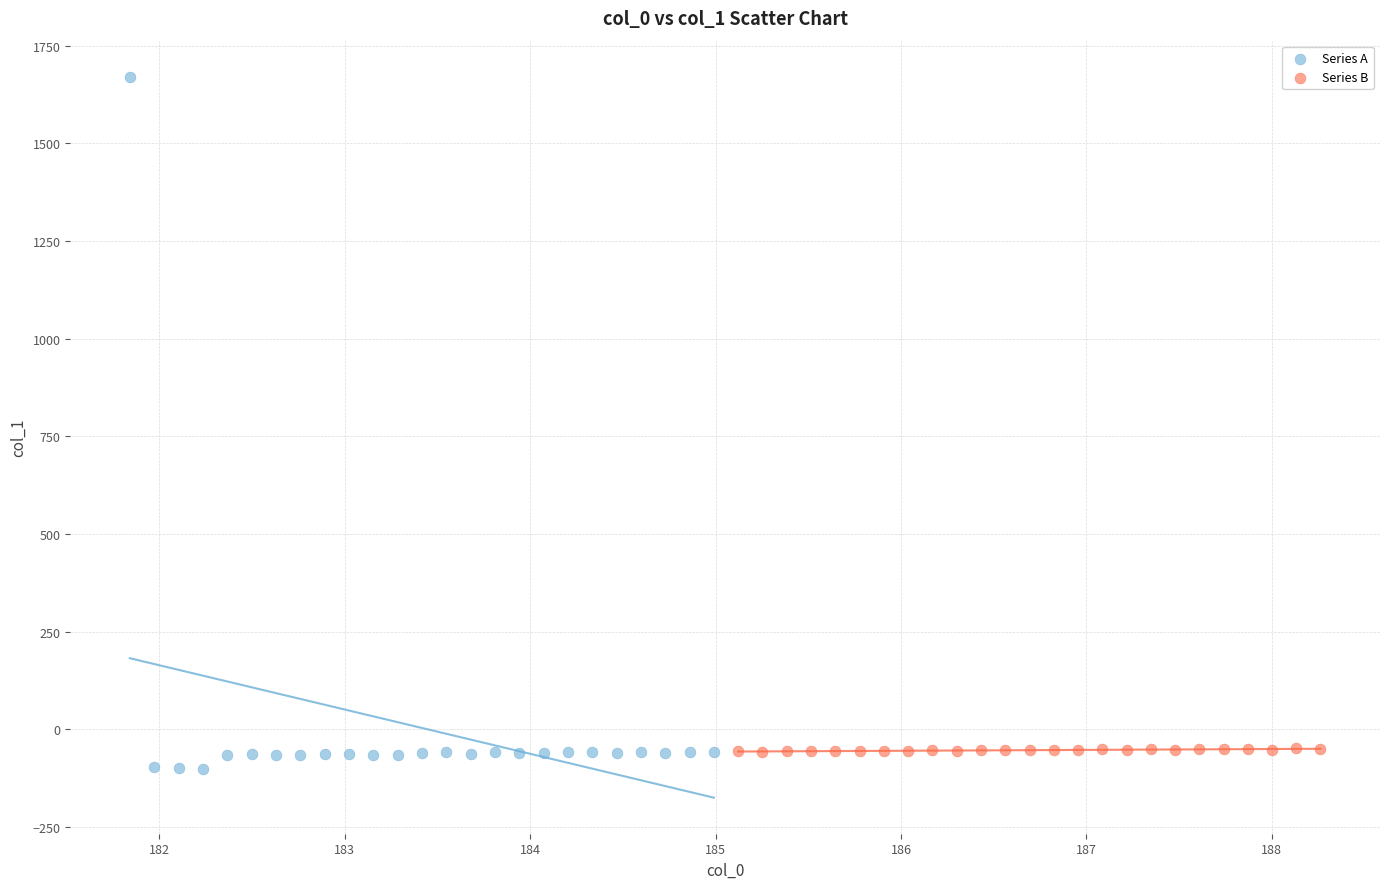

Which series has the largest Y range (max minus min)?

Series A